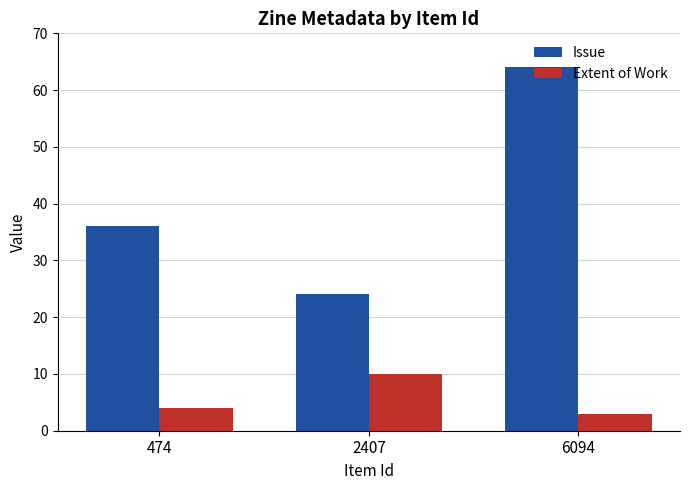

What is the sum of the Issue values at 6094 and 2407?

88